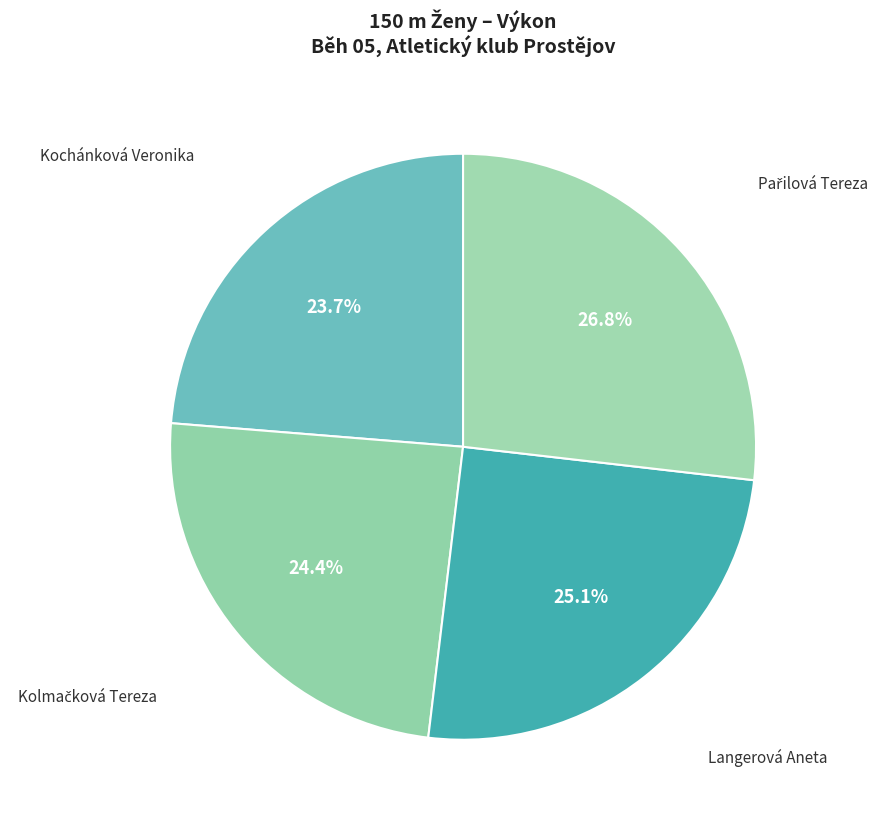

Combined, what portion of the pie is Kochánková Veronika and Langerová Aneta?

48.8%